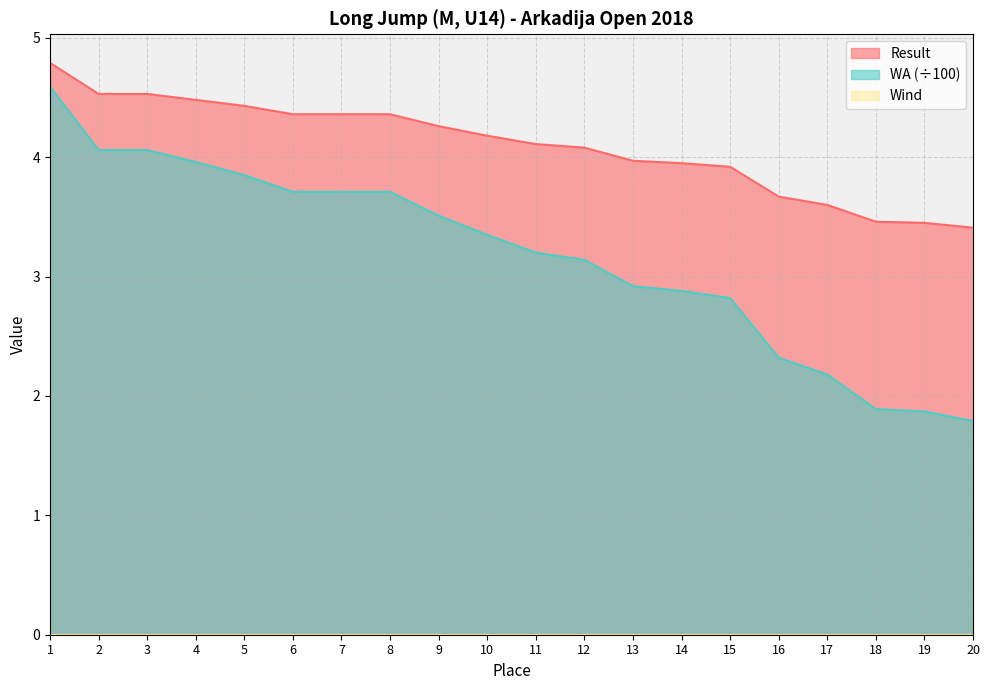

True or false: Result has more than 1 points higher than both neighbors.

False